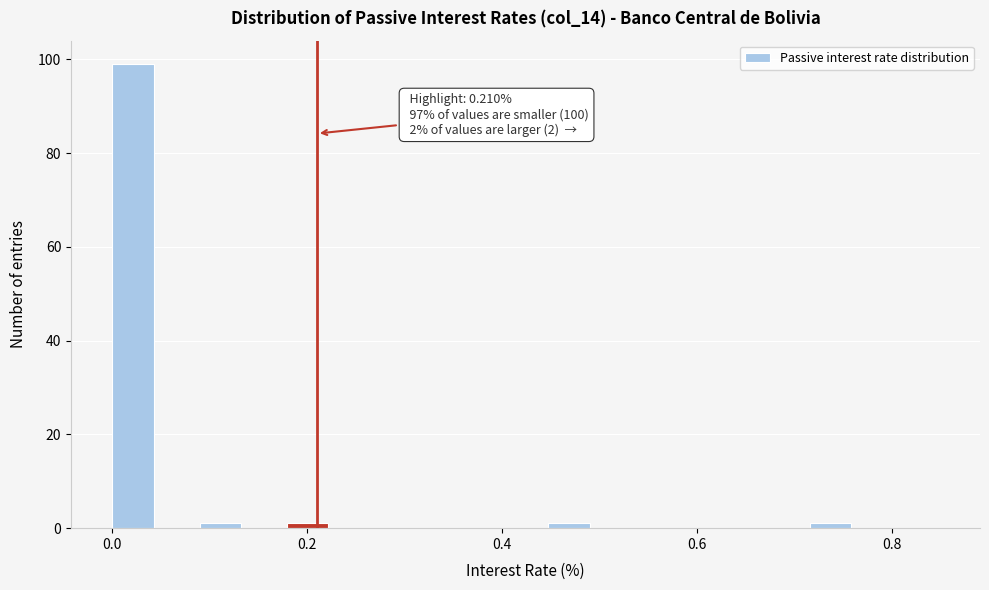

Read against the x-axis, roughly where is the centre of the tallest bar?

0.02